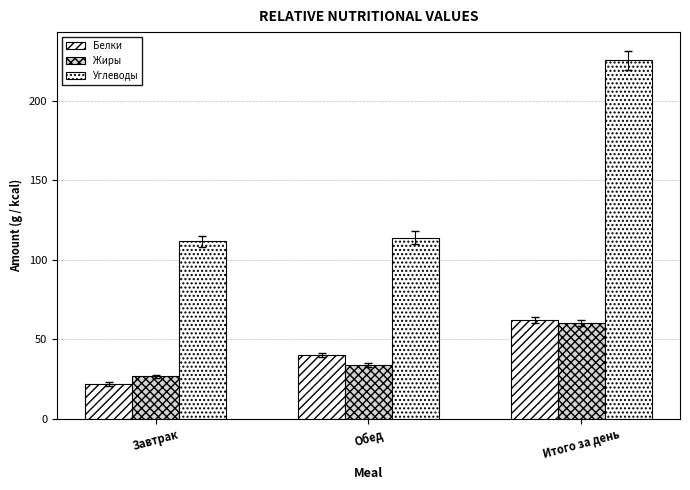

At which label is Белки closest to 41?

Обед